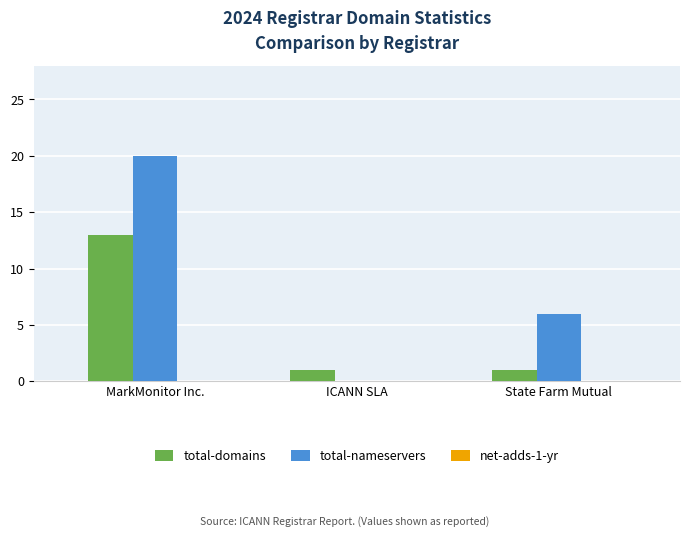

How many categories are shown in the chart?

3